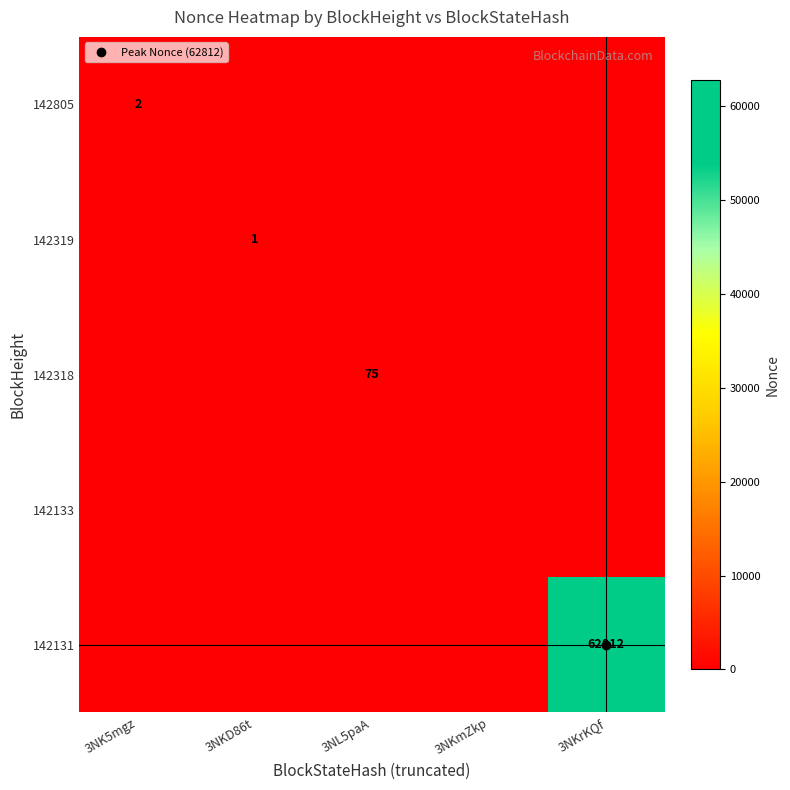

List the labels in order of 142318 value, smallest first.

3NK5mgz, 3NKD86t, 3NKmZkp, 3NKrKQf, 3NL5paA